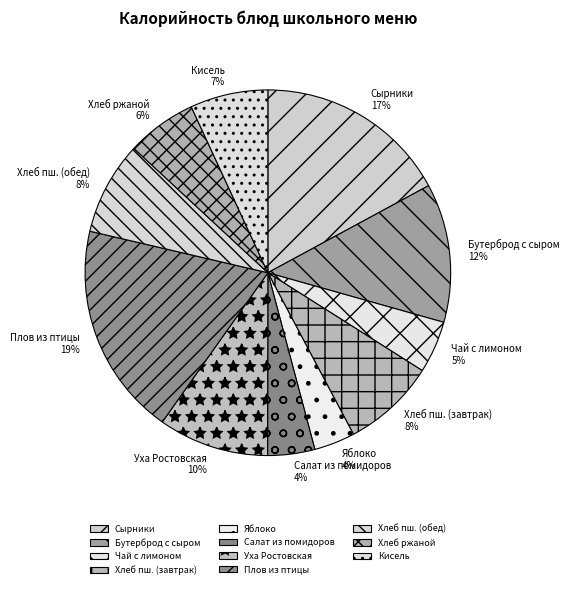

To the nearest percent, what portion does Бутерброд с сыром represent?

12%